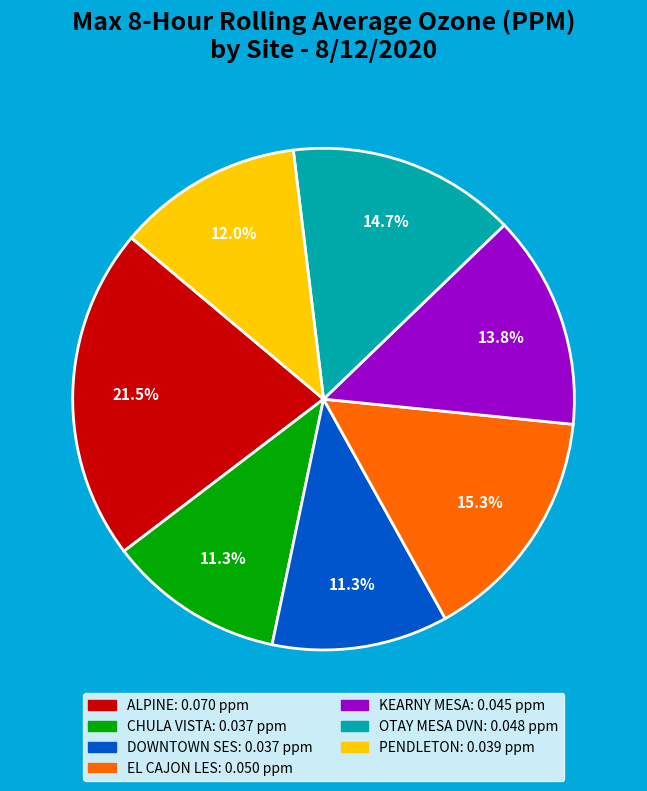

To the nearest percent, what is the average slice percentage?

14%